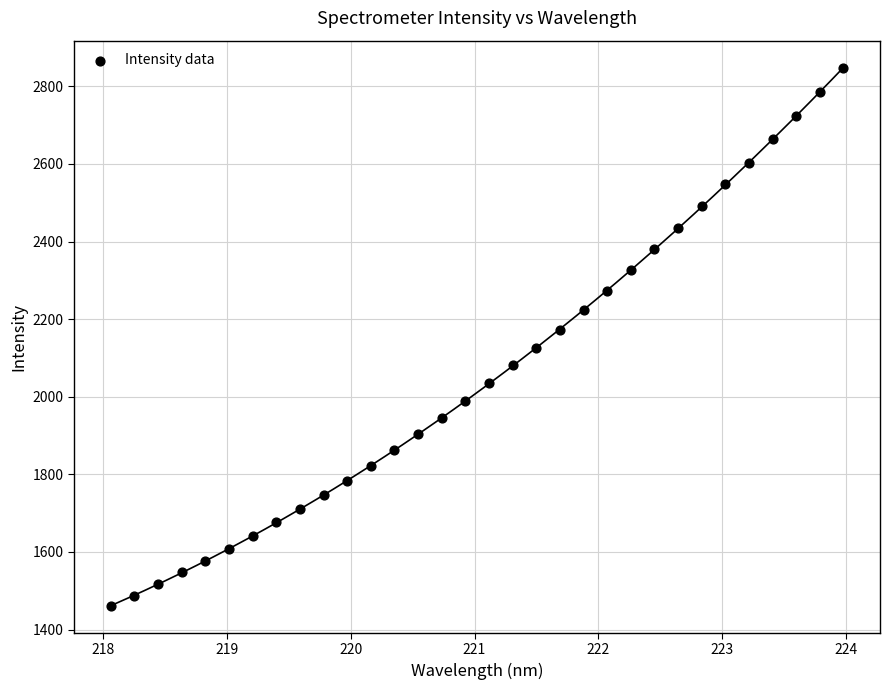

What is the range of X values (max minus min)?

5.9